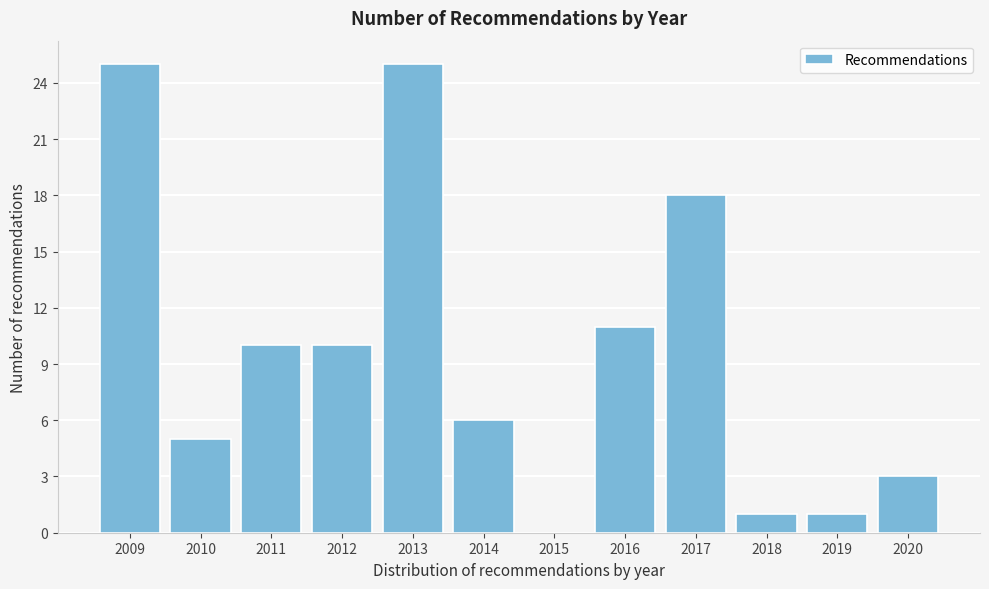

Reading left to right, extract all data points from this chart.

2009=25	2010=5	2011=10	2012=10	2013=25	2014=6	2015=0	2016=11	2017=18	2018=1	2019=1	2020=3